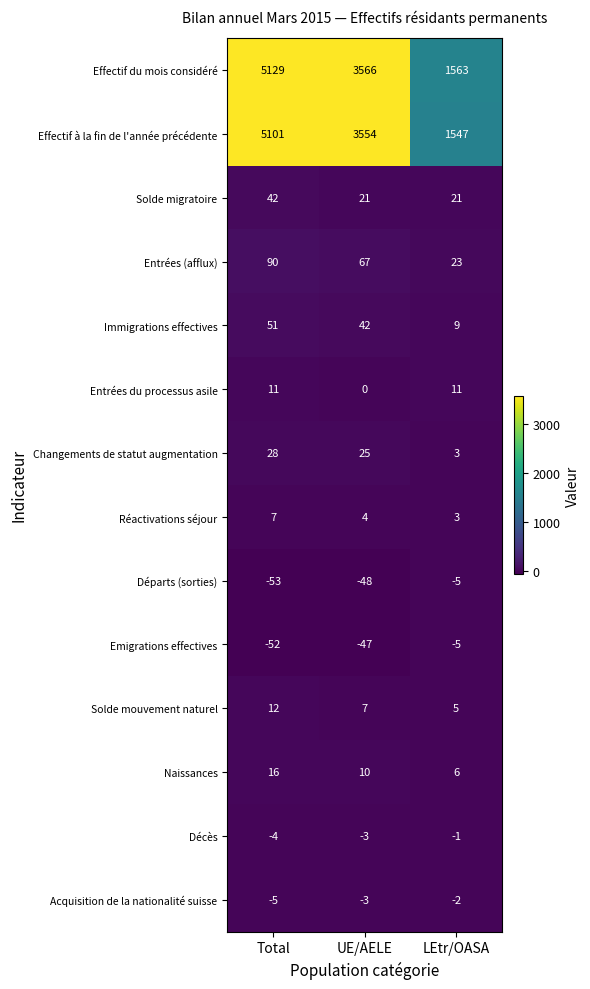

What is the difference between the maximum and minimum values in the Réactivations séjour series?

4